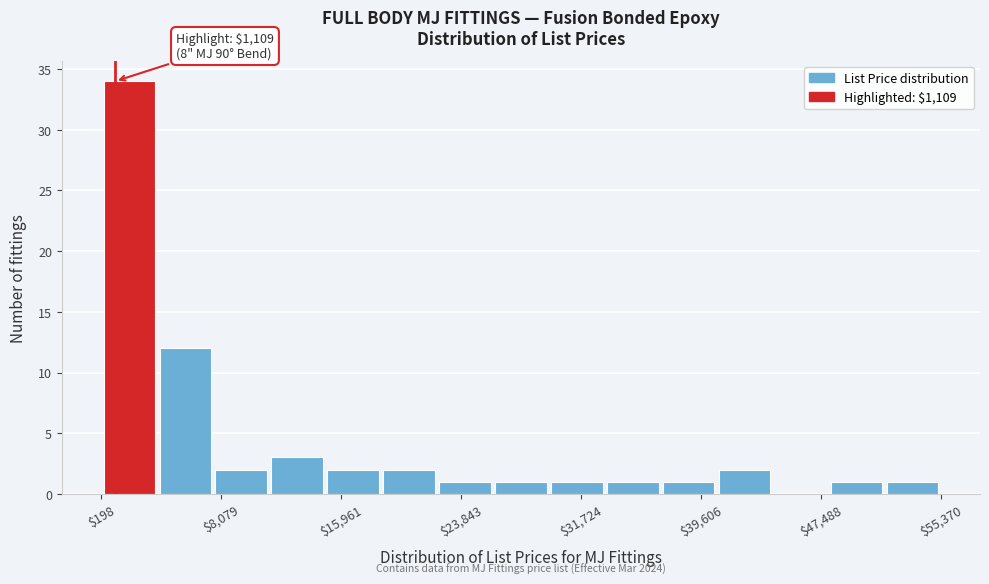

Read against the x-axis, roughly where is the centre of the tallest bar?

2000